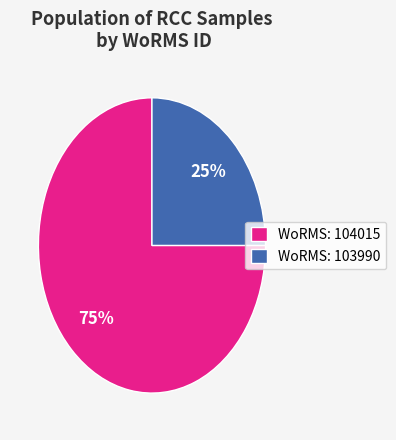

Is the sum of WoRMS: 103990 and WoRMS: 104015 greater than half?

Yes